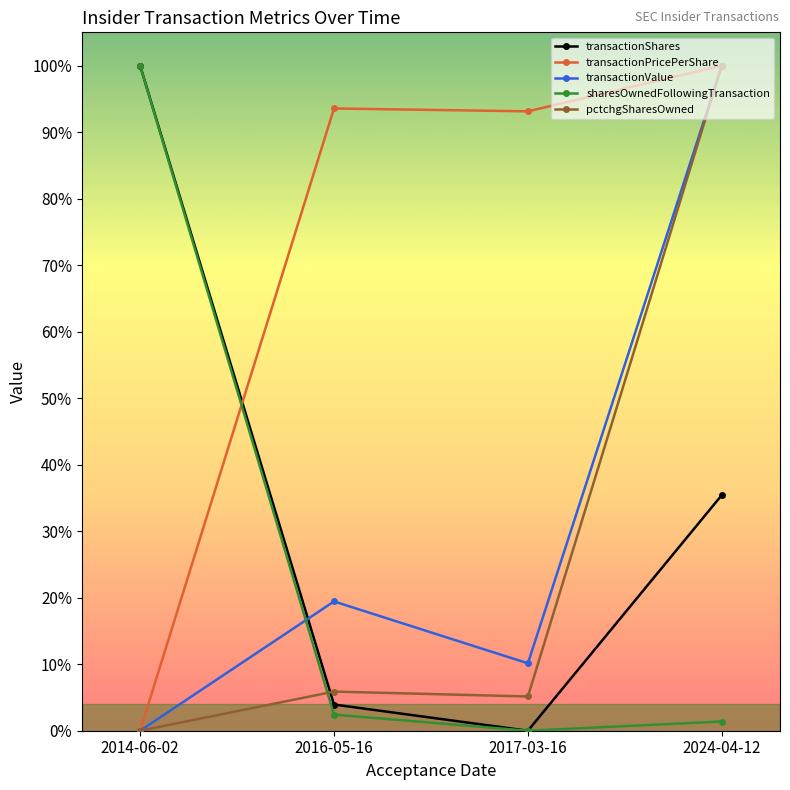

At which category is the sum across all series the highest?

2024-04-12